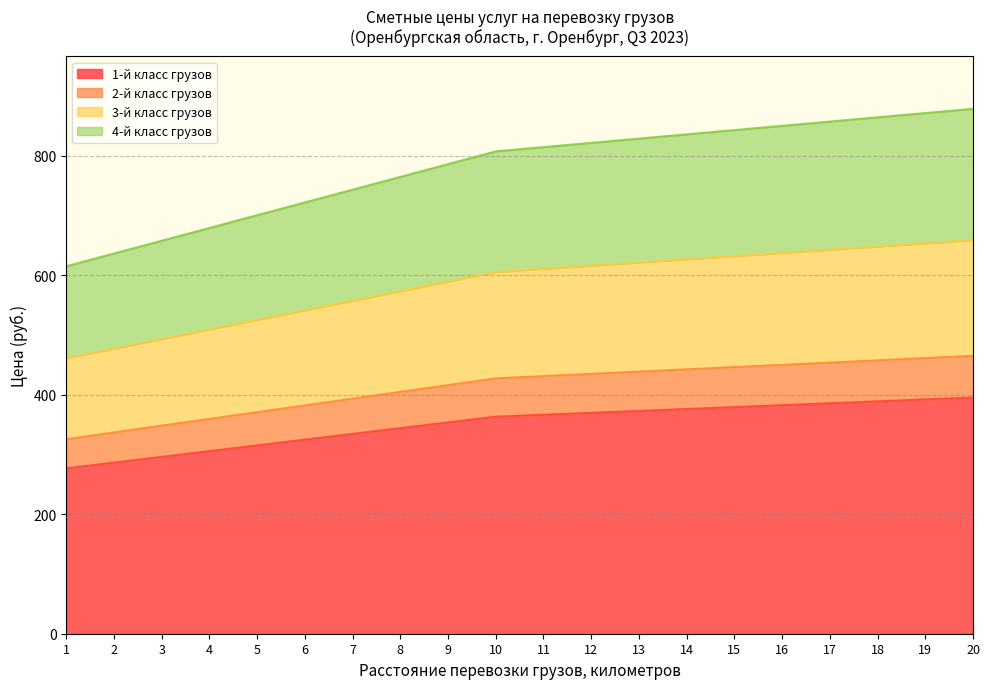

How many values in the 3-й класс грузов series exceed 610?

10